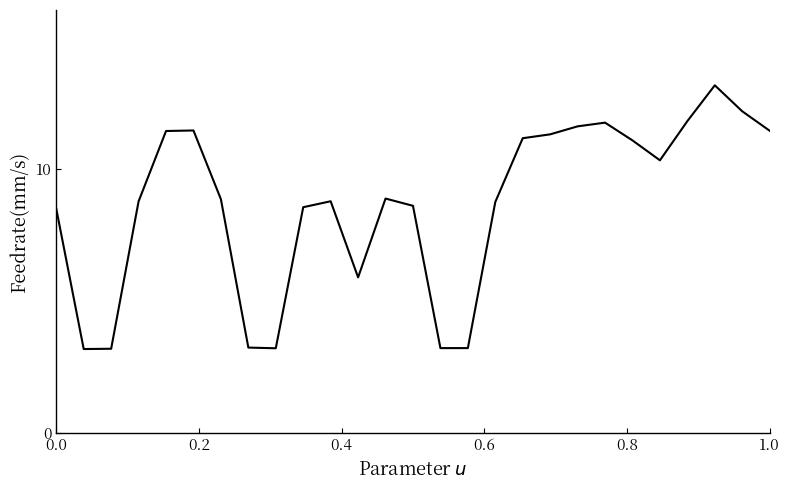

How many interior local valleys (lower than both neighbors) does the data have?

5